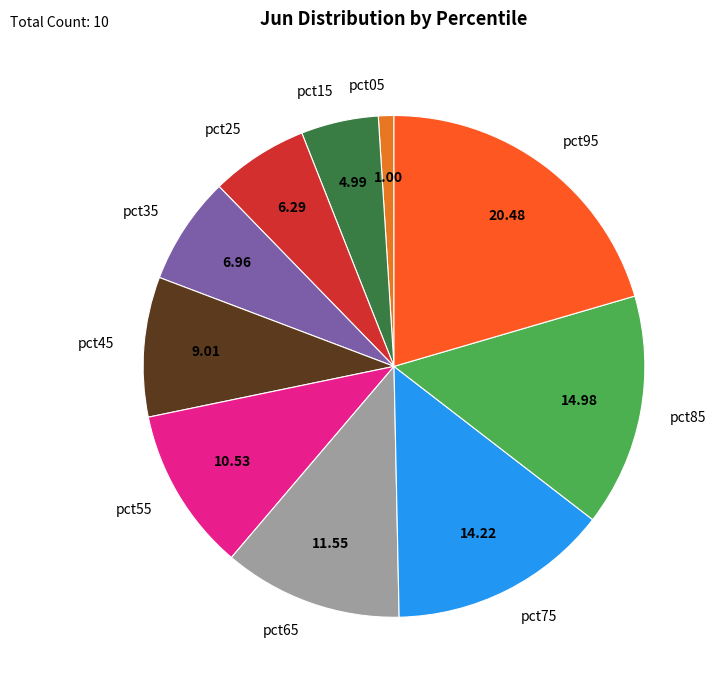

Rank the categories by value from lowest to highest.

pct05, pct15, pct25, pct35, pct45, pct55, pct65, pct75, pct85, pct95